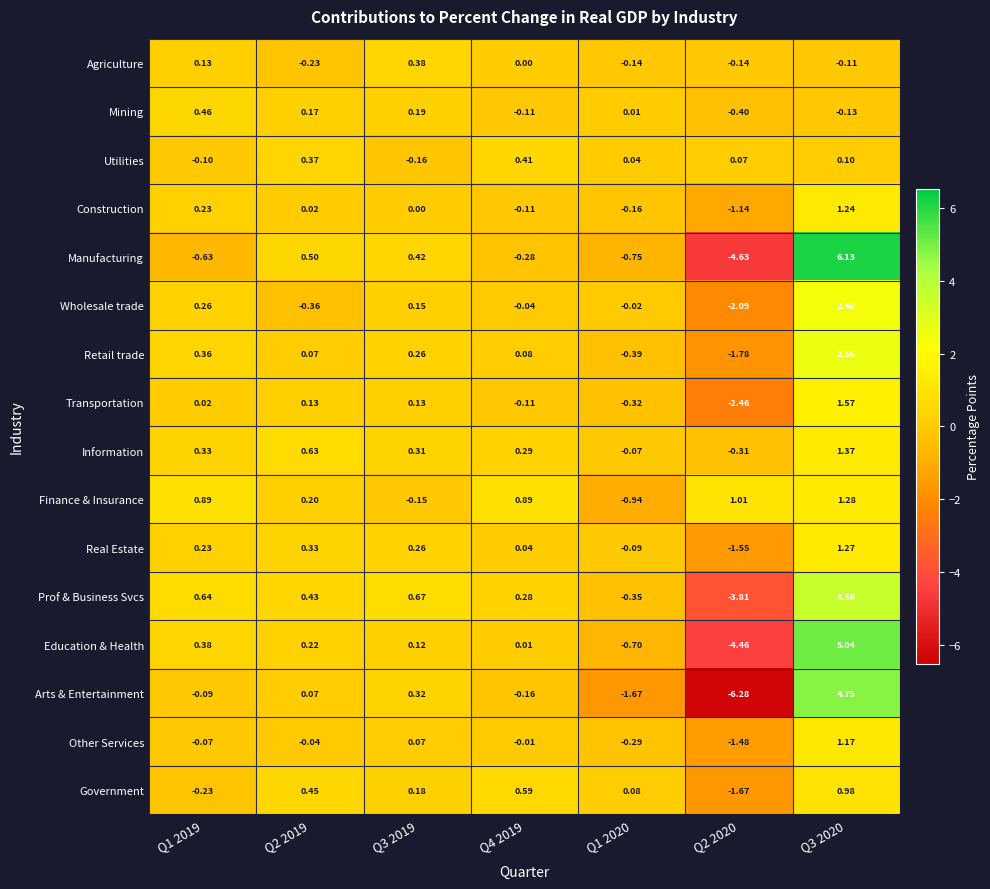

At Q3 2020, list the series in order from largest to smallest.

Manufacturing, Education & Health, Arts & Entertainment, Prof & Business Svcs, Retail trade, Wholesale trade, Transportation, Information, Finance & Insurance, Real Estate, Construction, Other Services, Government, Utilities, Agriculture, Mining